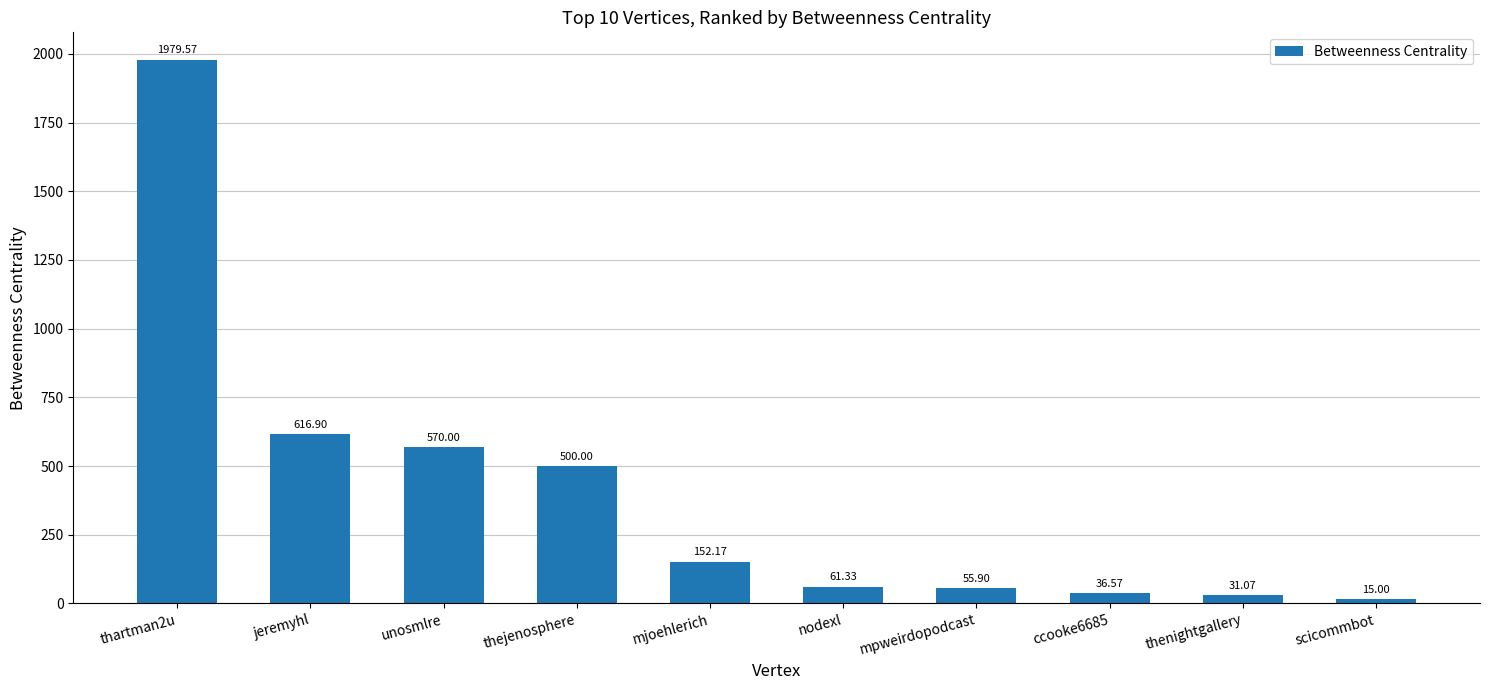

Count the number of data series in this chart.

1